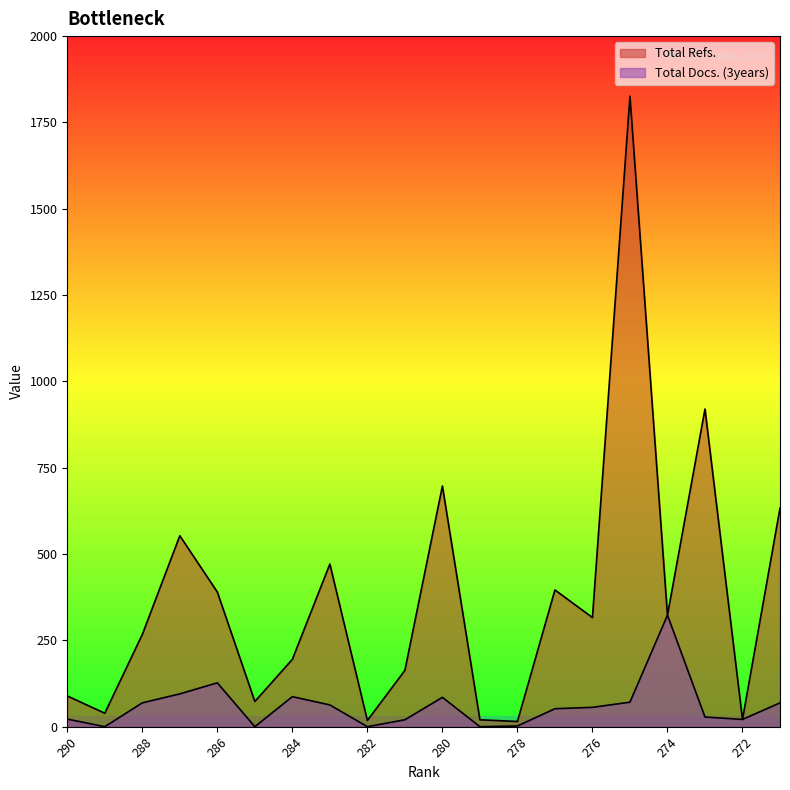

Reading left to right, transcribe all the data shown in this chart.

Total Refs.: 290=89	289=39	288=267	287=553	286=390	285=73	284=195	283=471	282=18	281=163	280=697	279=20	278=15	277=396	276=316	275=1826	274=323	273=920	272=21	271=633
Total Docs. (3years): 290=22	289=0	288=69	287=95	286=127	285=0	284=87	283=63	282=0	281=20	280=85	279=0	278=2	277=52	276=56	275=71	274=323	273=28	272=21	271=69